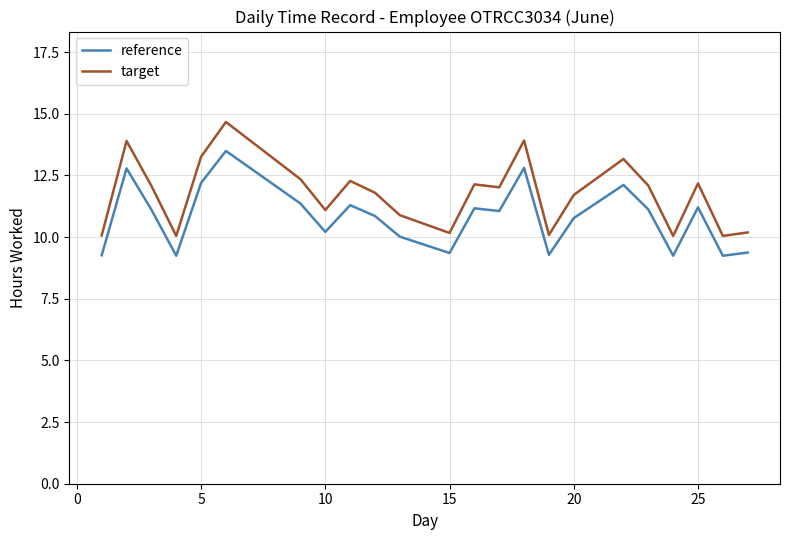

True or false: reference has more than 2 interior local peaks.

True